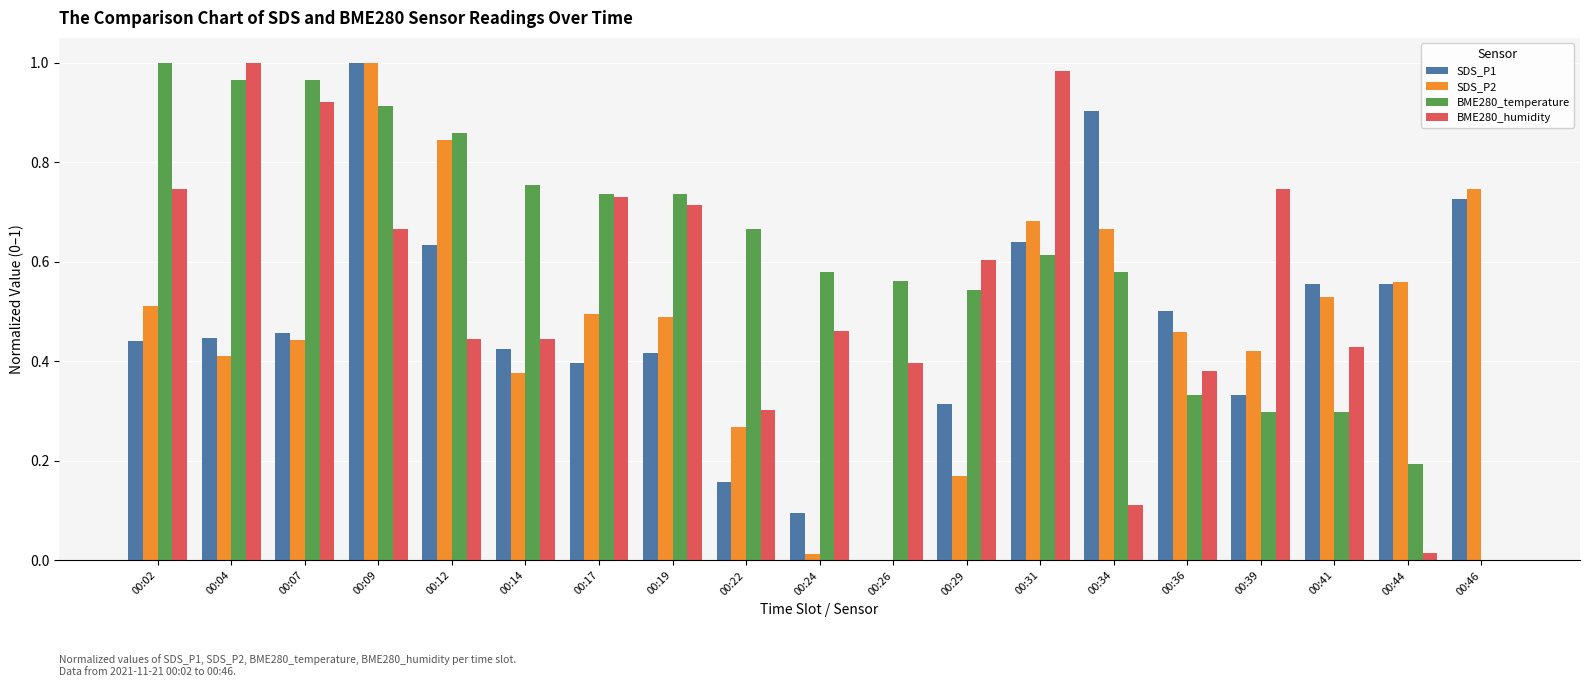

How many categories are shown in the chart?

19